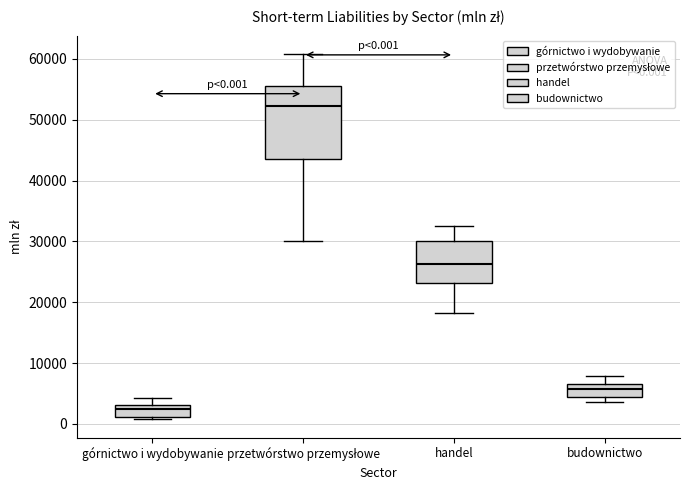

Comparing the boxes themselves (not the whiskers), which one is the tallest?

przetwórstwo przemysłowe